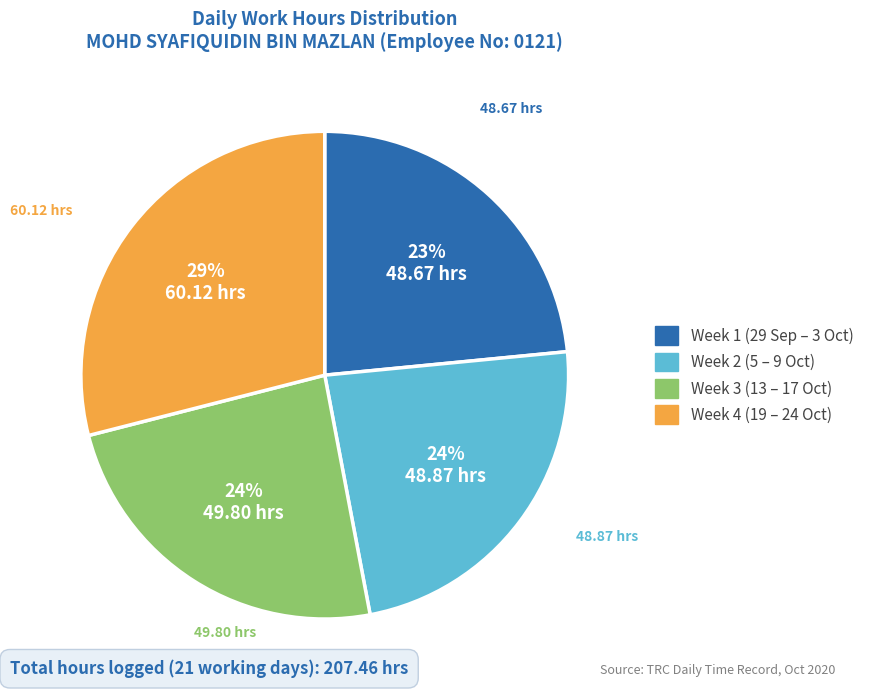

Is there a majority slice in this chart?

No